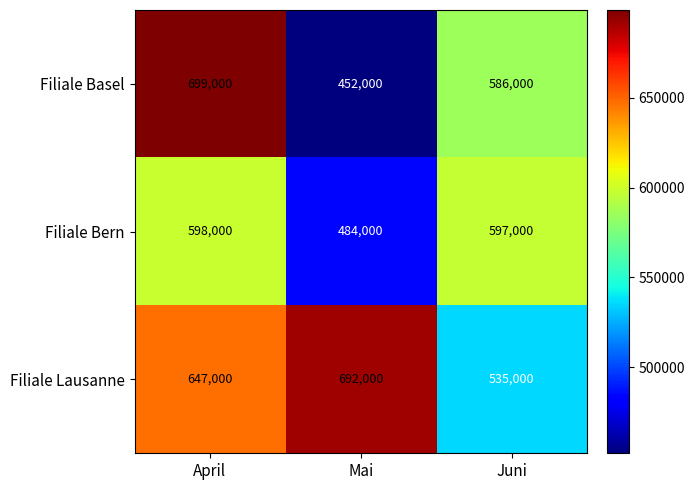

The Filiale Basel series shows 586000 at Juni. True or false?

True